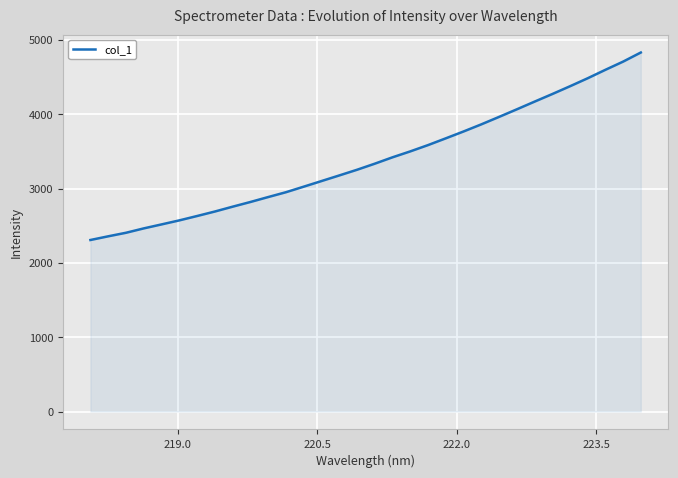

What is the difference between the maximum and minimum values?

2522.9